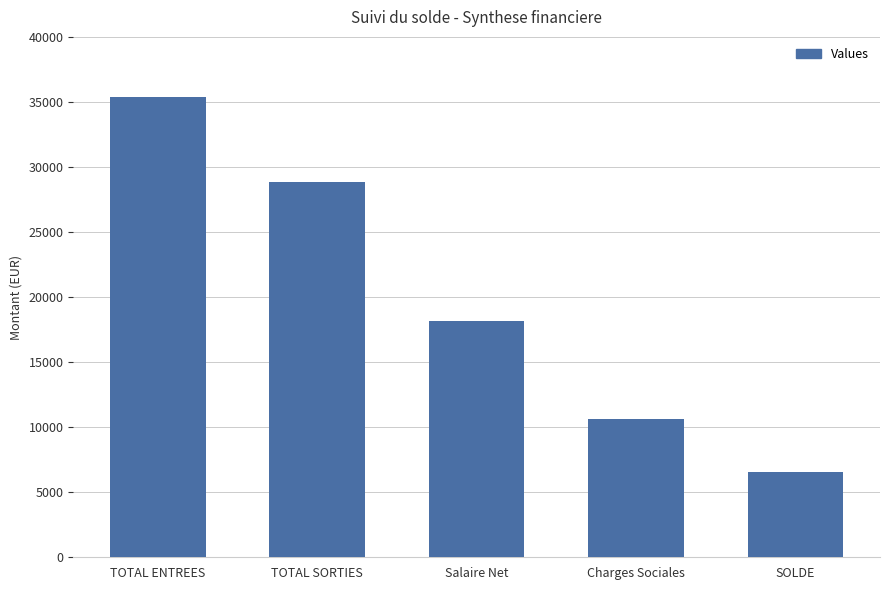

At which category does the chart reach its minimum across all series?

SOLDE